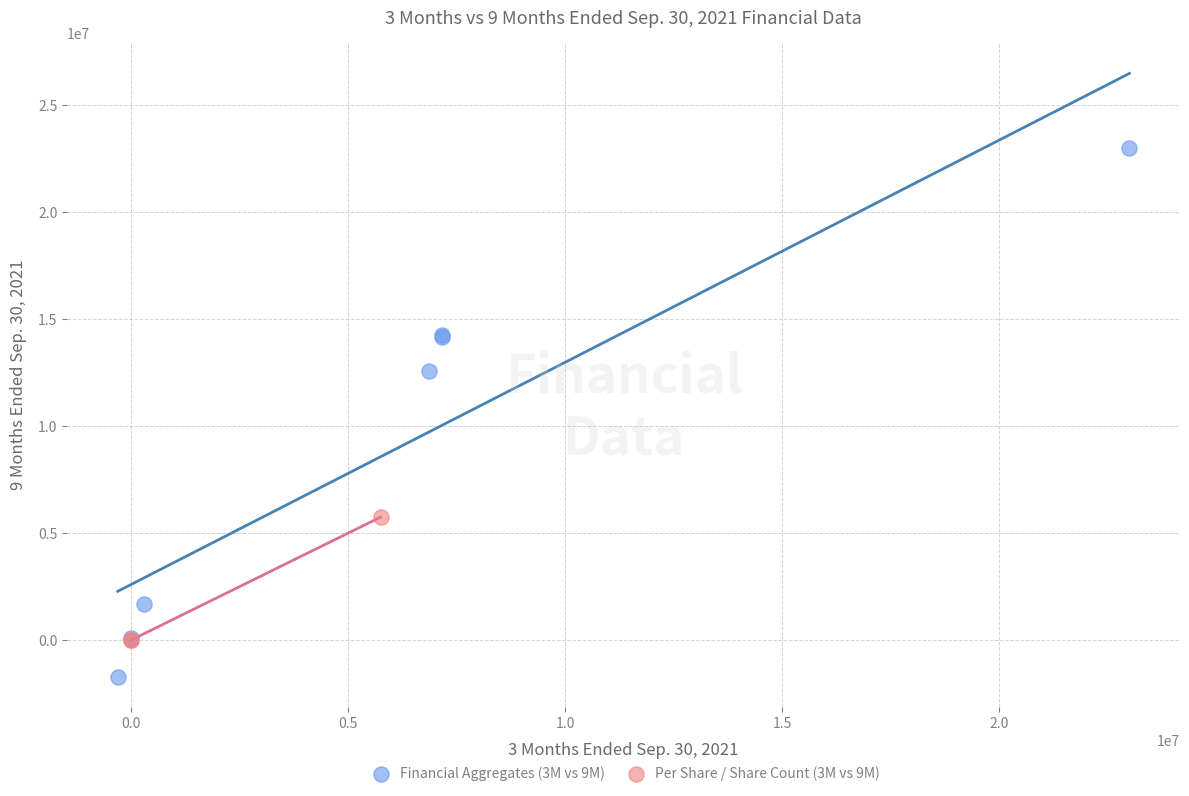

Which series reaches the maximum Y coordinate?

Financial Aggregates (3M vs 9M)